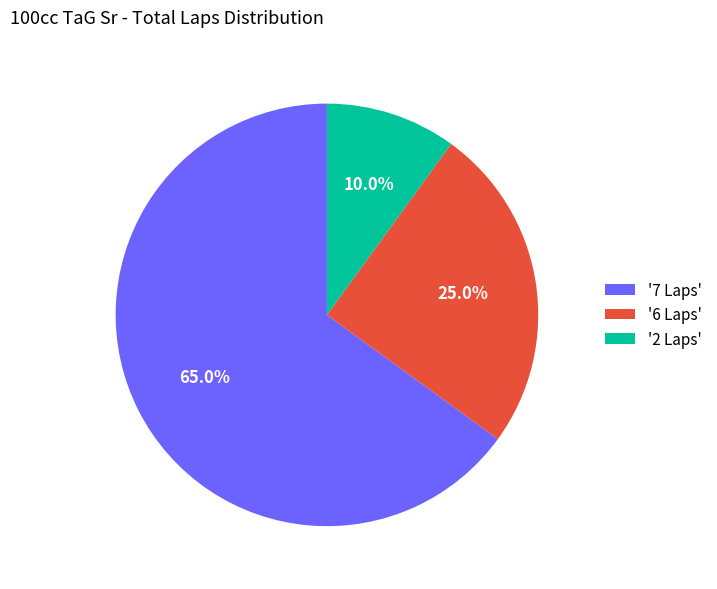

Approximately how many times larger is the value at '2 Laps' compared to '6 Laps'?

0.4